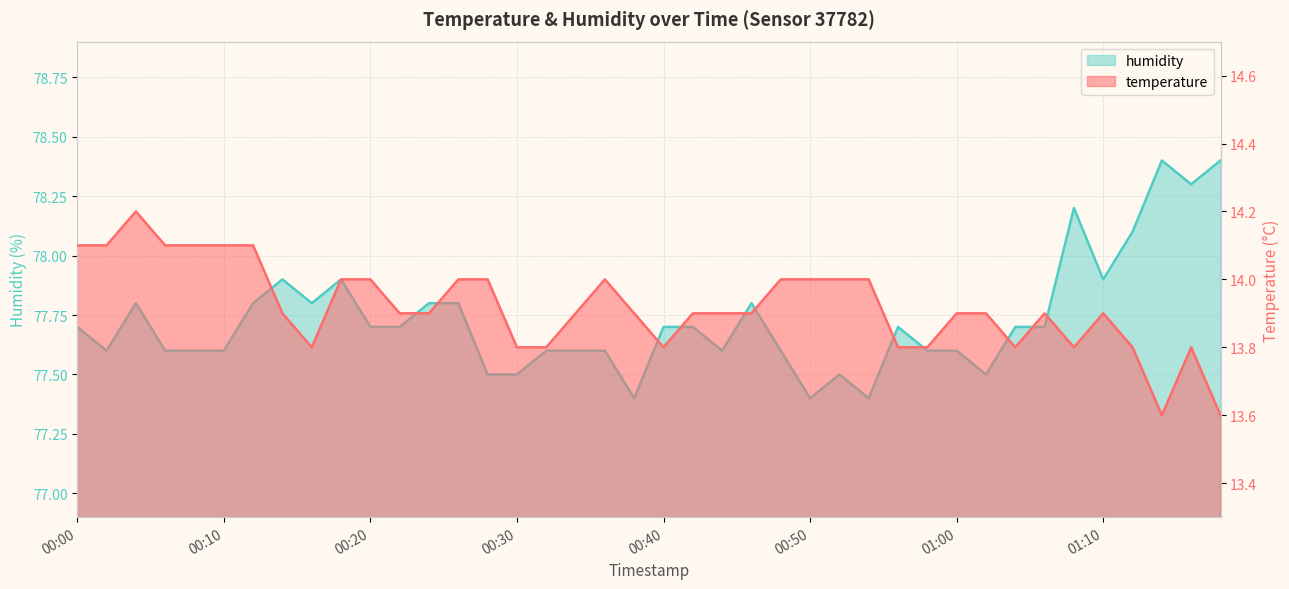

How many interior local peaks does the humidity series have?

8